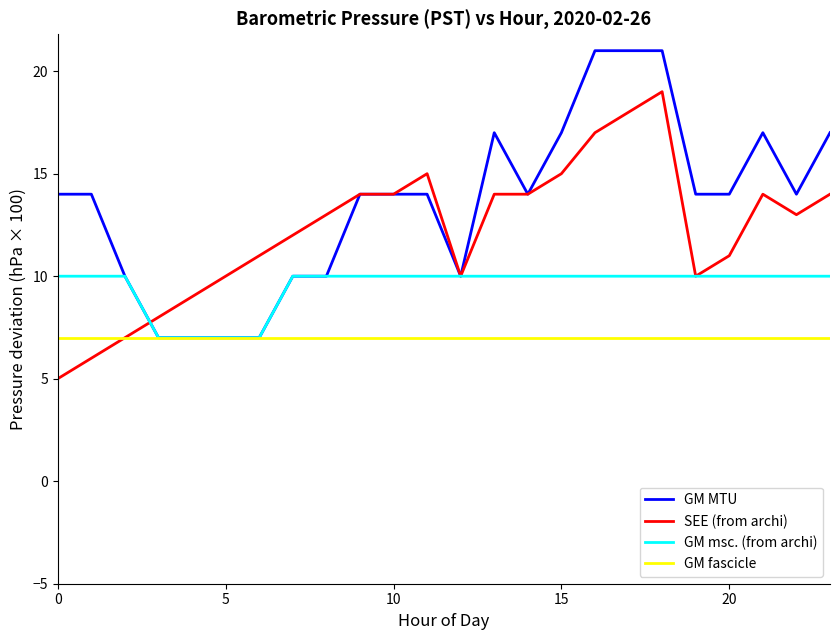

Does the chart have visible grid lines?

No